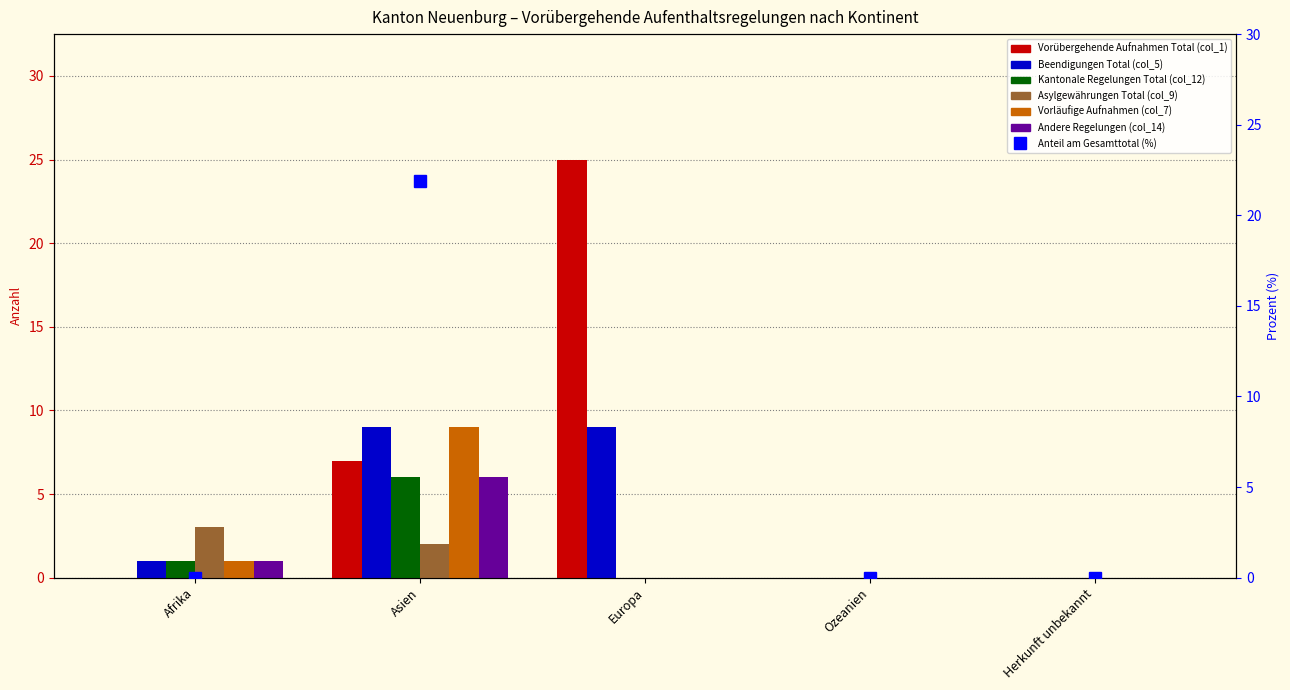

At Europa, list the series in order from smallest to largest.

Kantonale Regelungen Total (col_12), Asylgewährungen Total (col_9), Vorläufige Aufnahmen (col_7), Andere Regelungen (col_14), Beendigungen Total (col_5), Vorübergehende Aufnahmen Total (col_1)